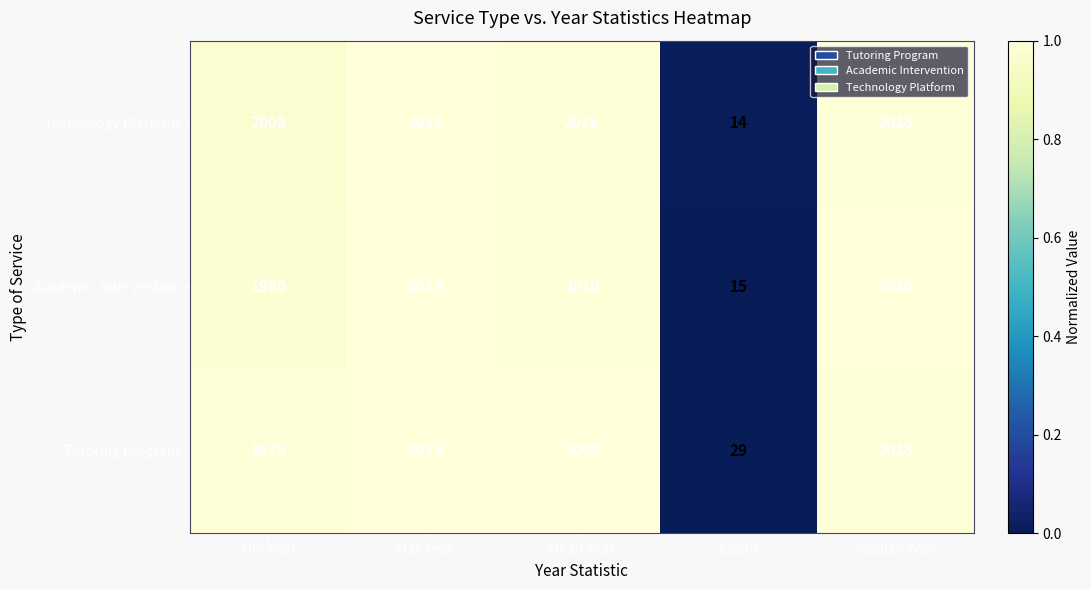

Is the value of Academic Intervention at Mean Year greater than the value of Technology Platform at Mean Year?

No